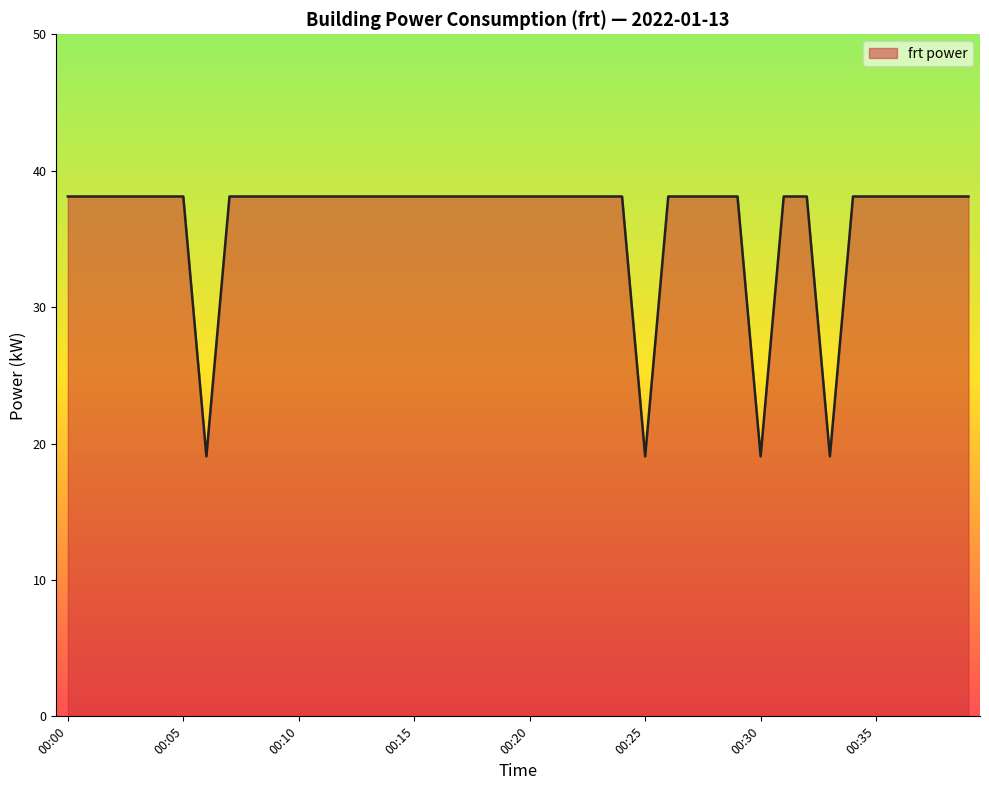

What is the difference between the maximum and minimum values?

19.1